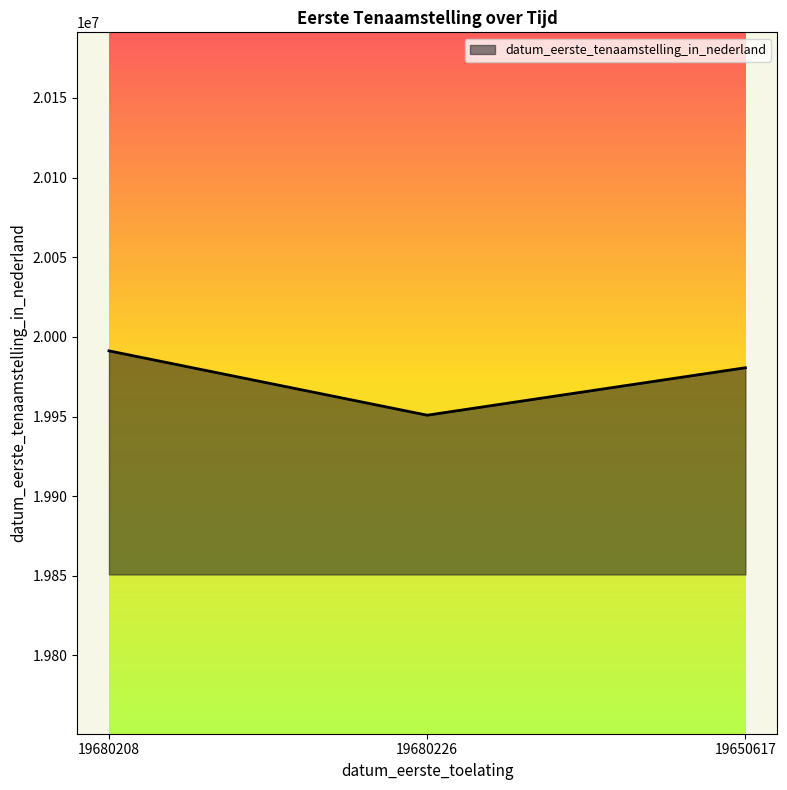

At which label does the data first exceed 19980623?

19680208